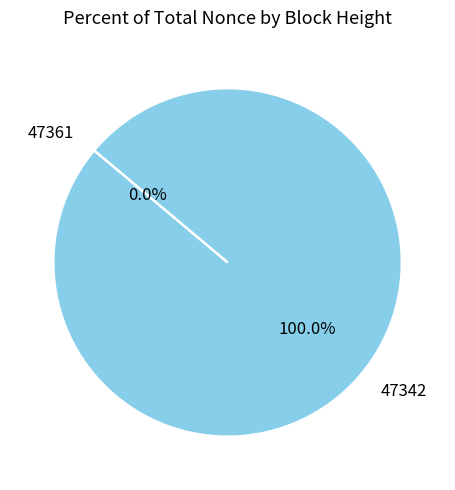

How many segments does this pie chart have?

2